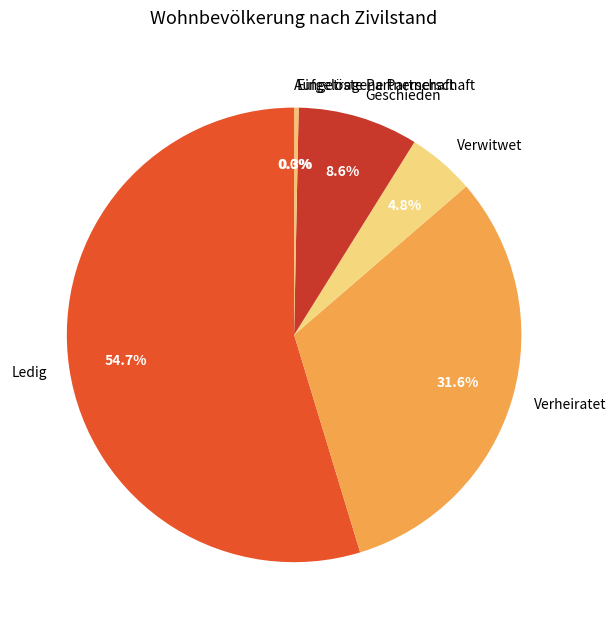

Which slice is the largest?

Ledig